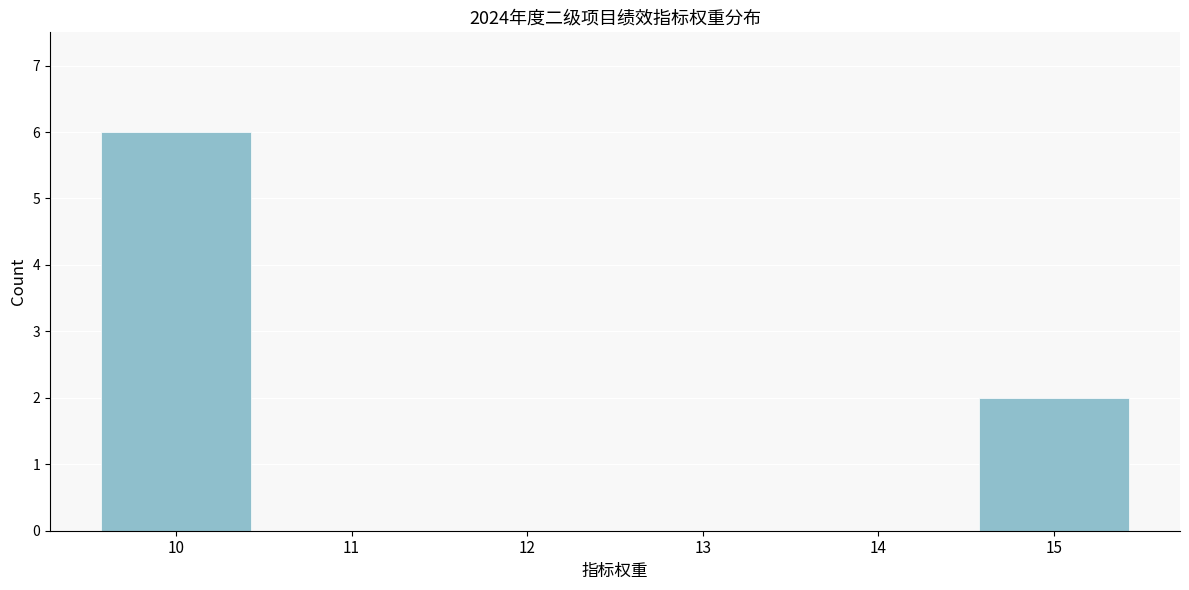

Over which range of the x-axis is the bar tallest?

9.5 to 10.5